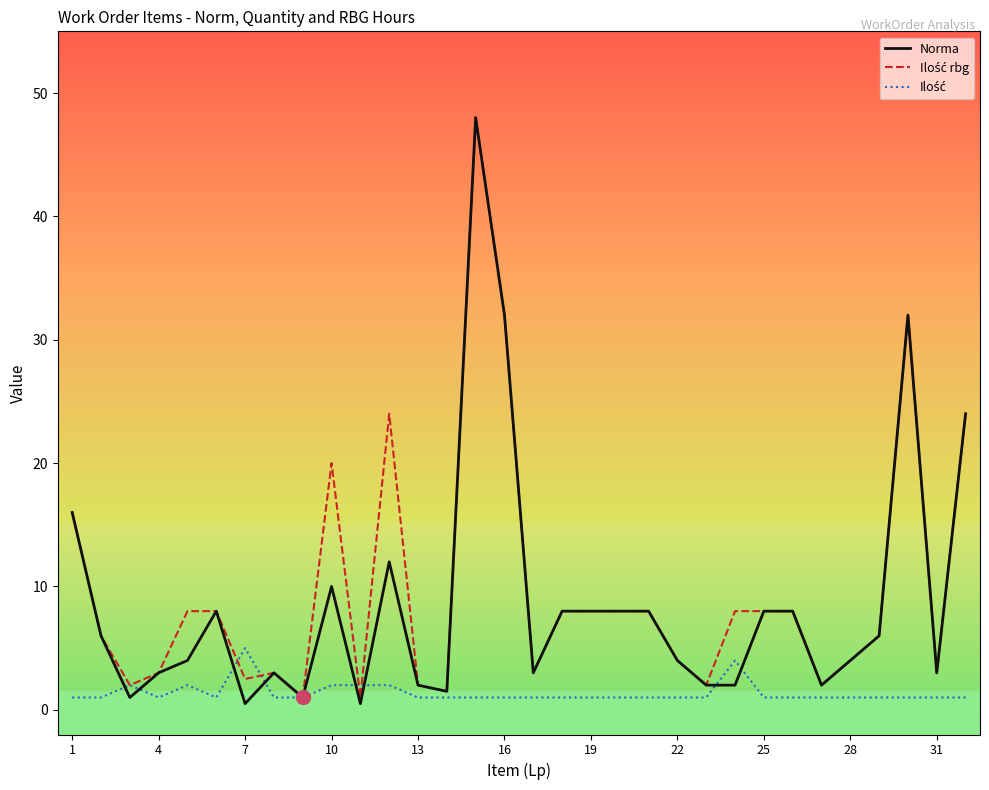

Which series has the largest range (max minus min)?

Norma